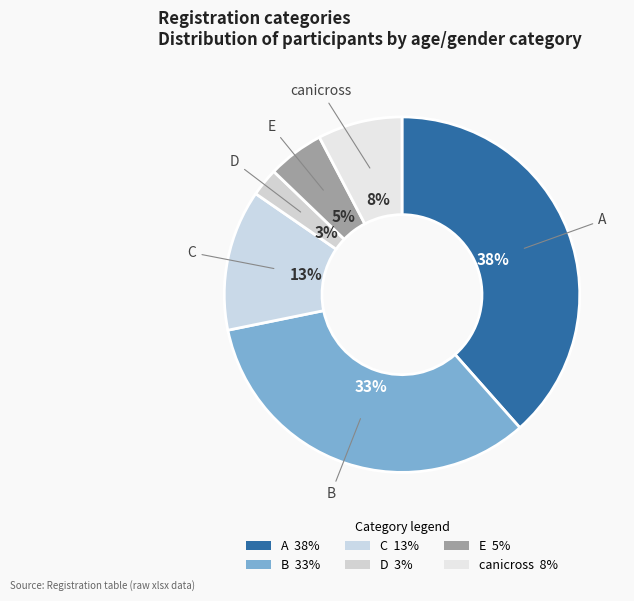

Is it true that canicross is 16% of the pie?

False